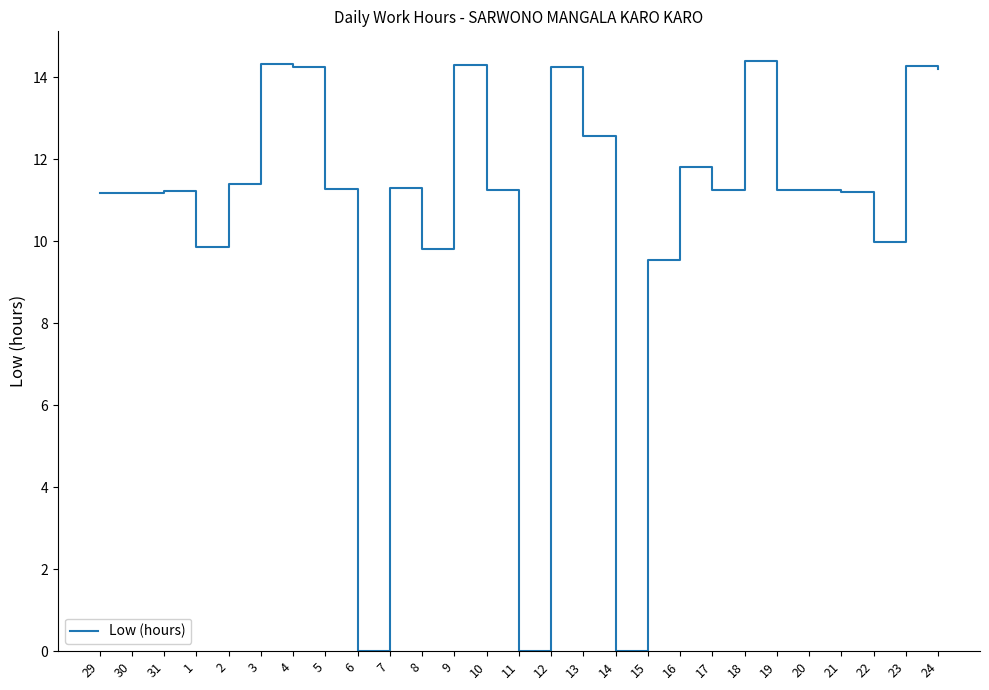

What position from the left is 4?

7